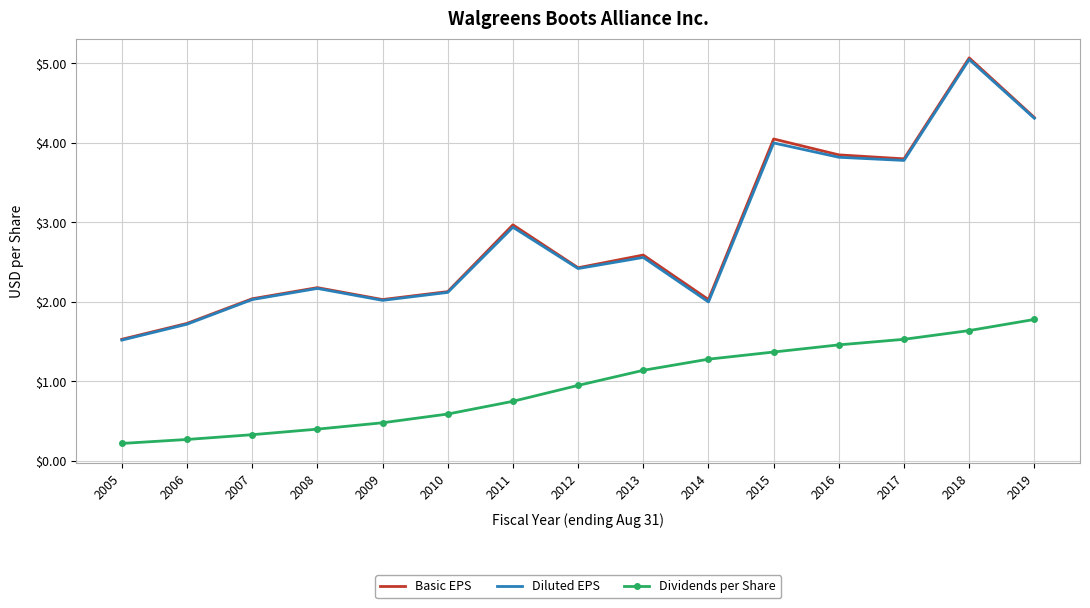

What is the difference between the Diluted EPS values at 2011 and 2015?

1.1